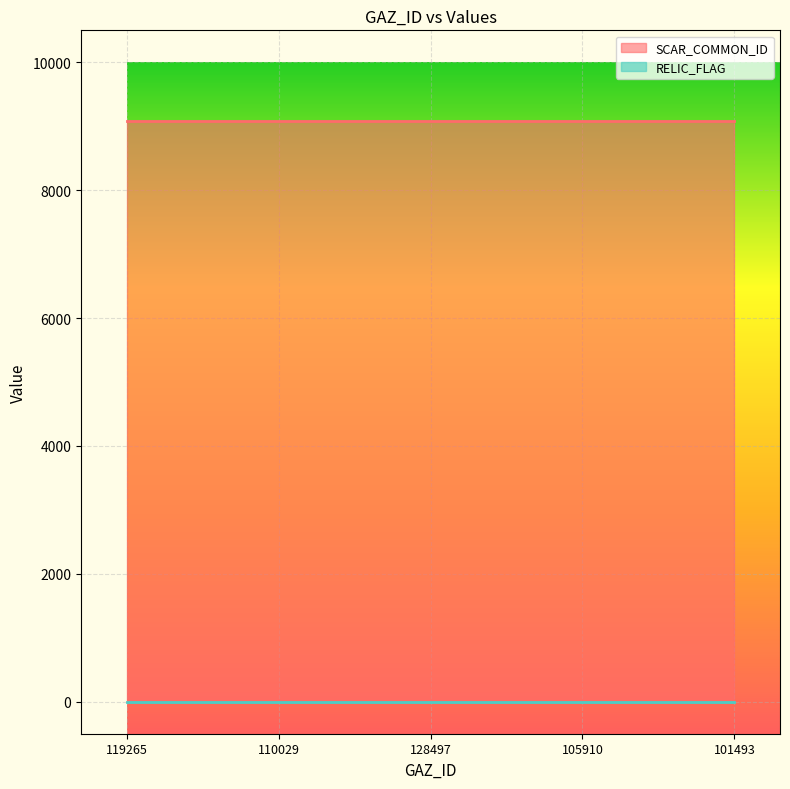

How many series are shown in this chart?

2